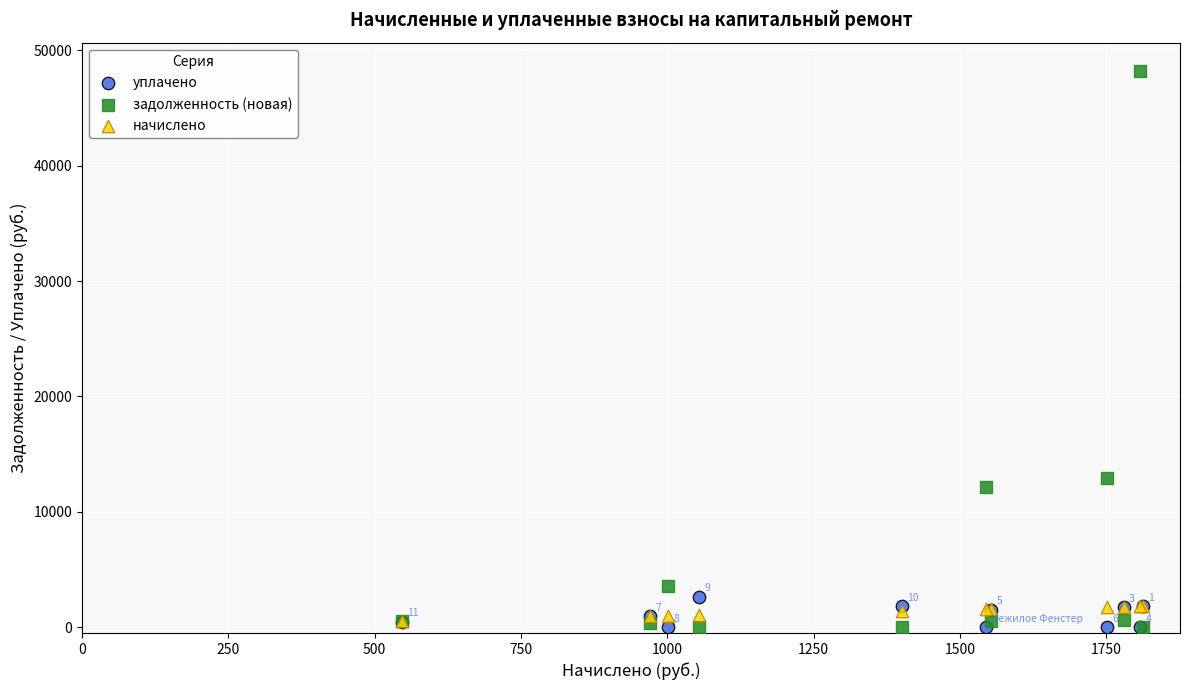

What are all the series names shown in the legend?

уплачено, задолженность (новая), начислено